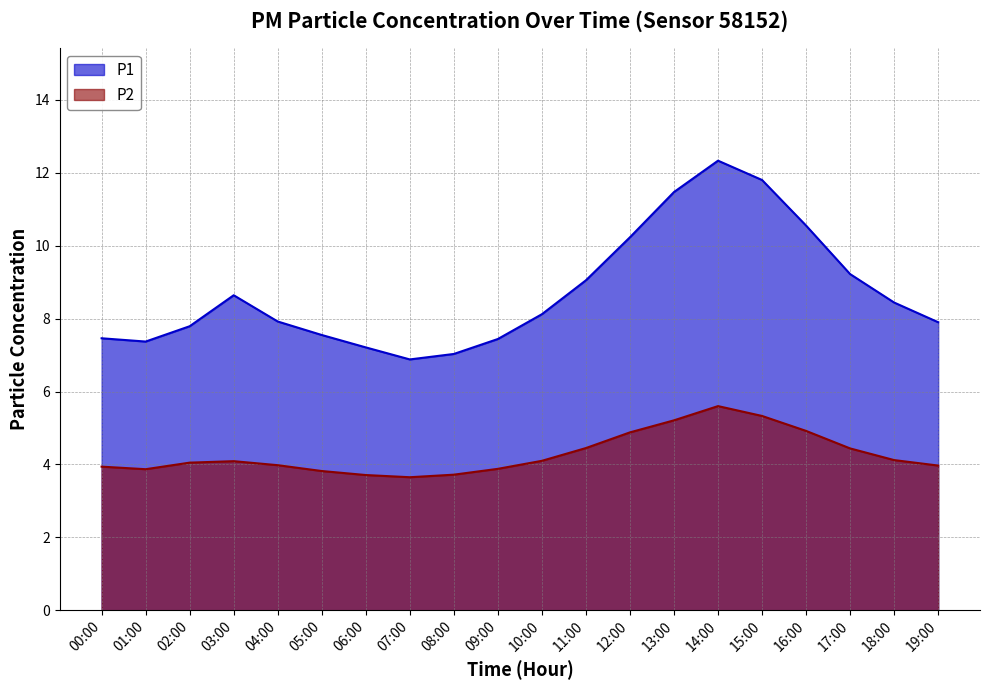

At which category is the sum across all series the highest?

14:00